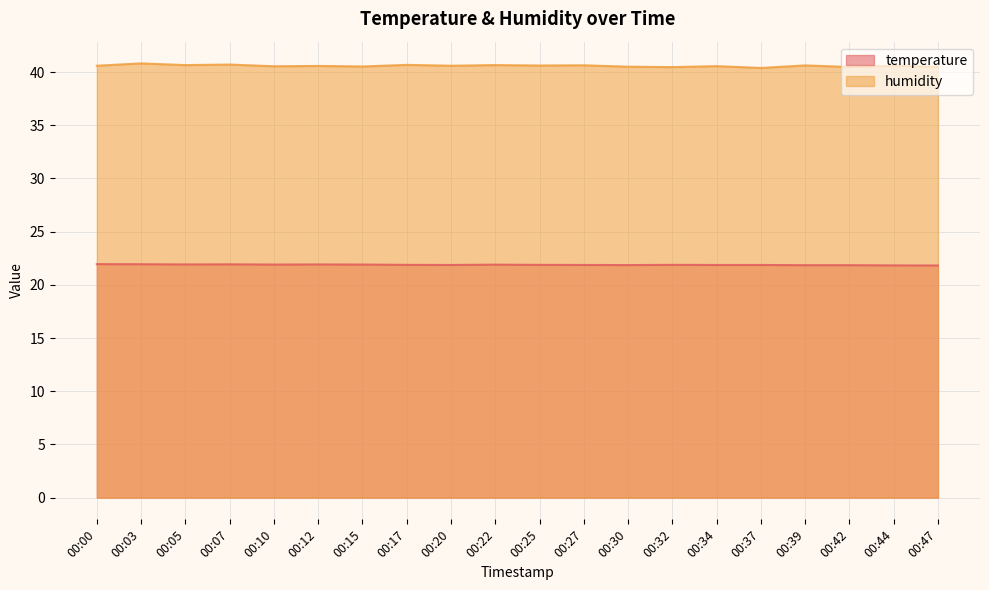

At how many categories does at least one series exceed 23?

20